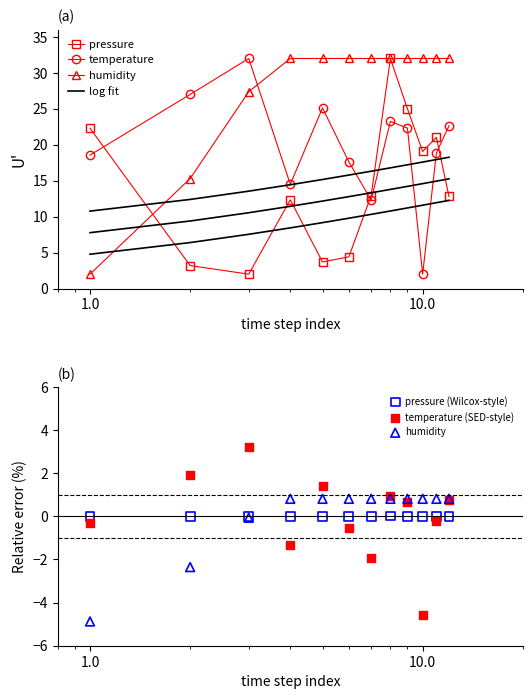

Which series contains the highest Y value?

pressure